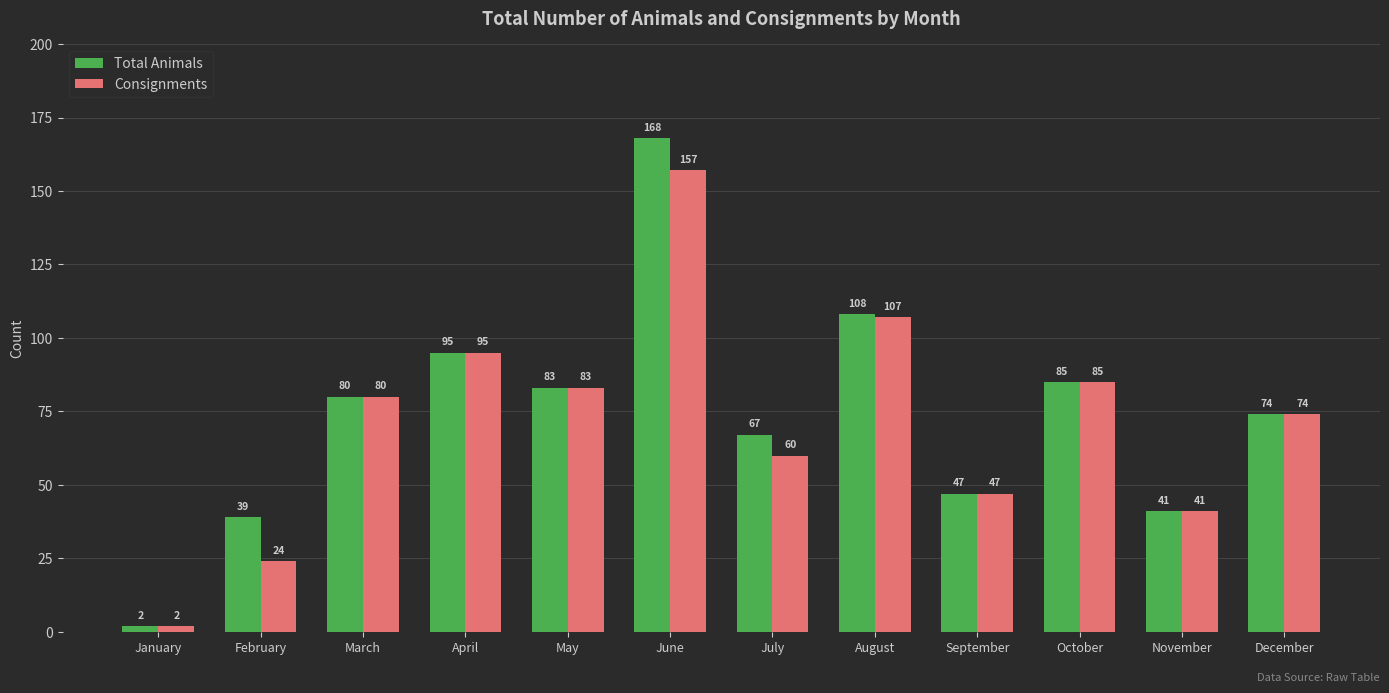

What is the value of the Consignments bar at the 12th from the left?

74